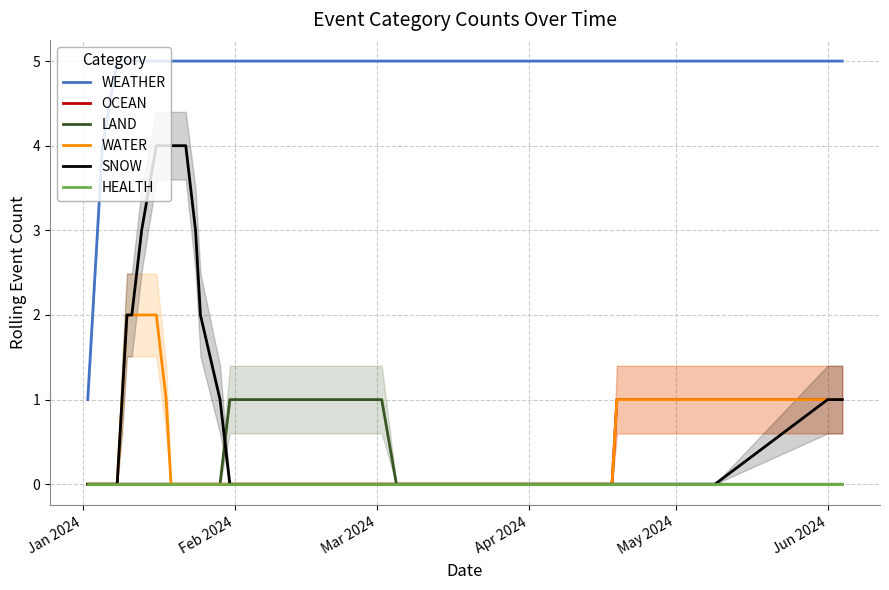

True or false: WEATHER and OCEAN cross at least once.

False